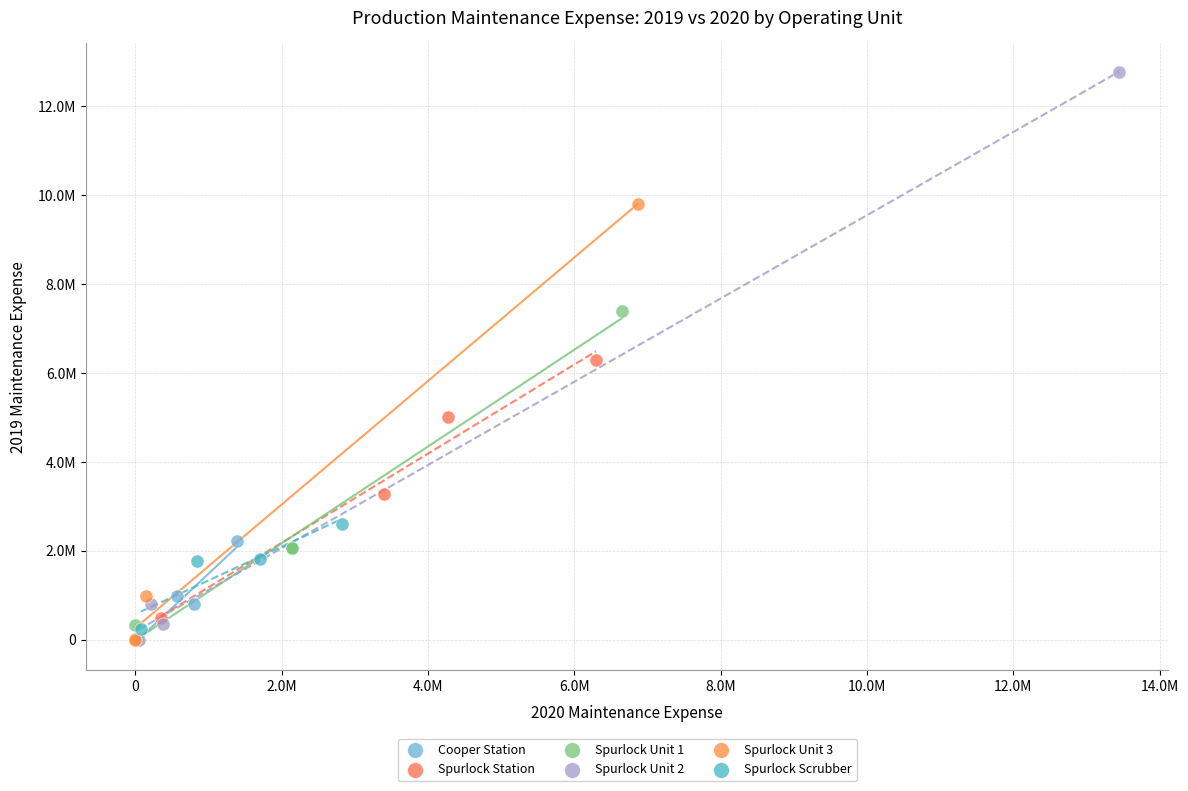

Which series has the widest spread of Y values?

Spurlock Unit 2